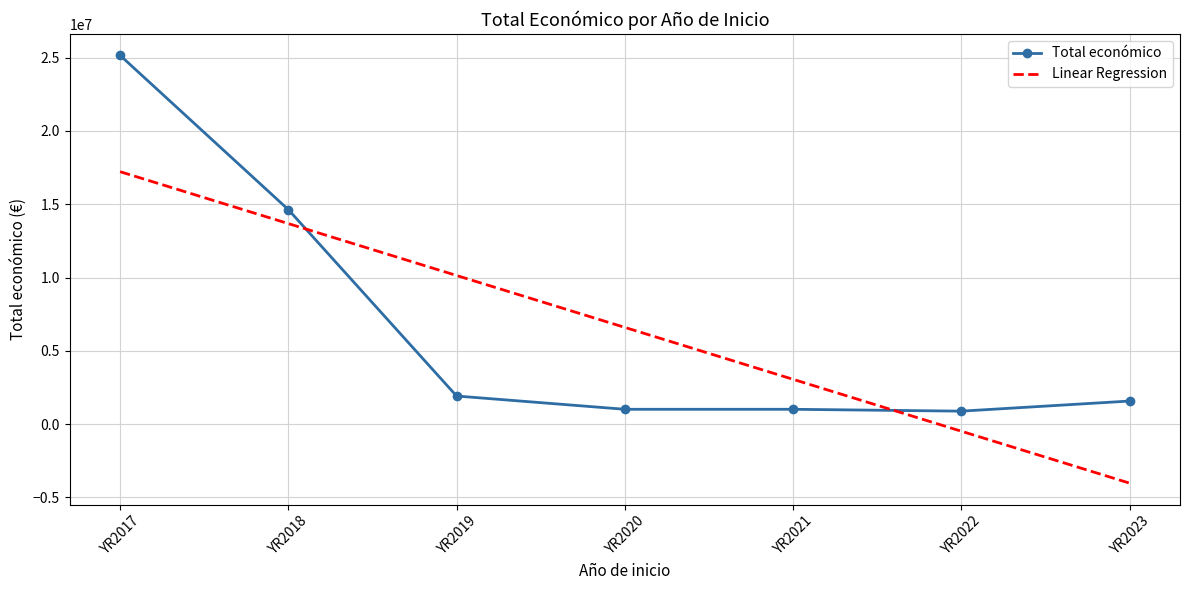

True or false: Linear Regression has a value of 13679196.4 at YR2018.

True